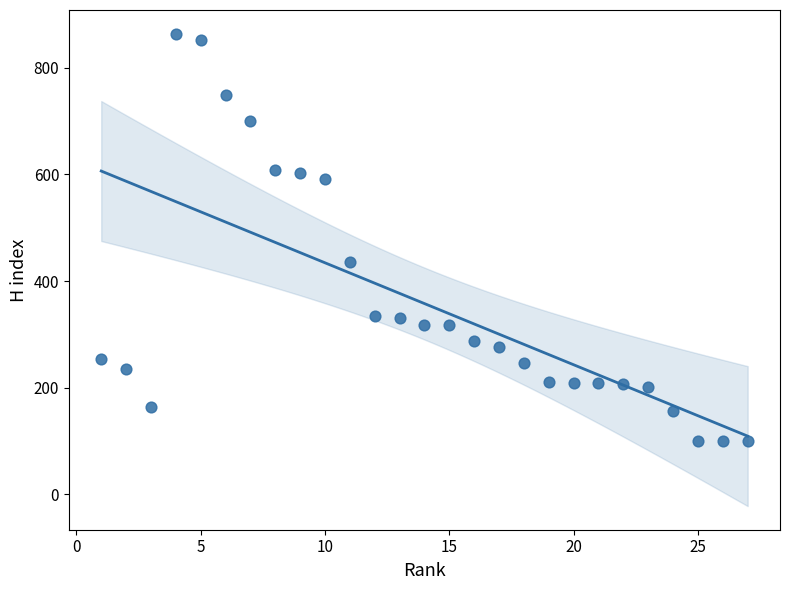

What Y value in the scatter plot is closest to 482?

436